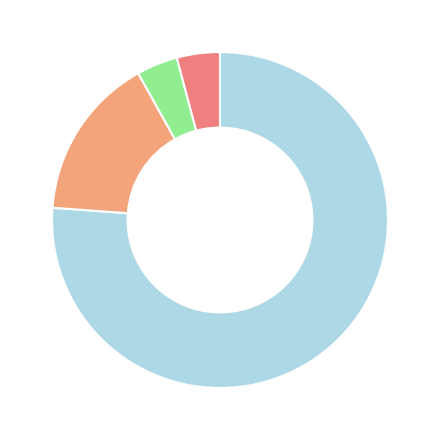

How many segments does this pie chart have?

4